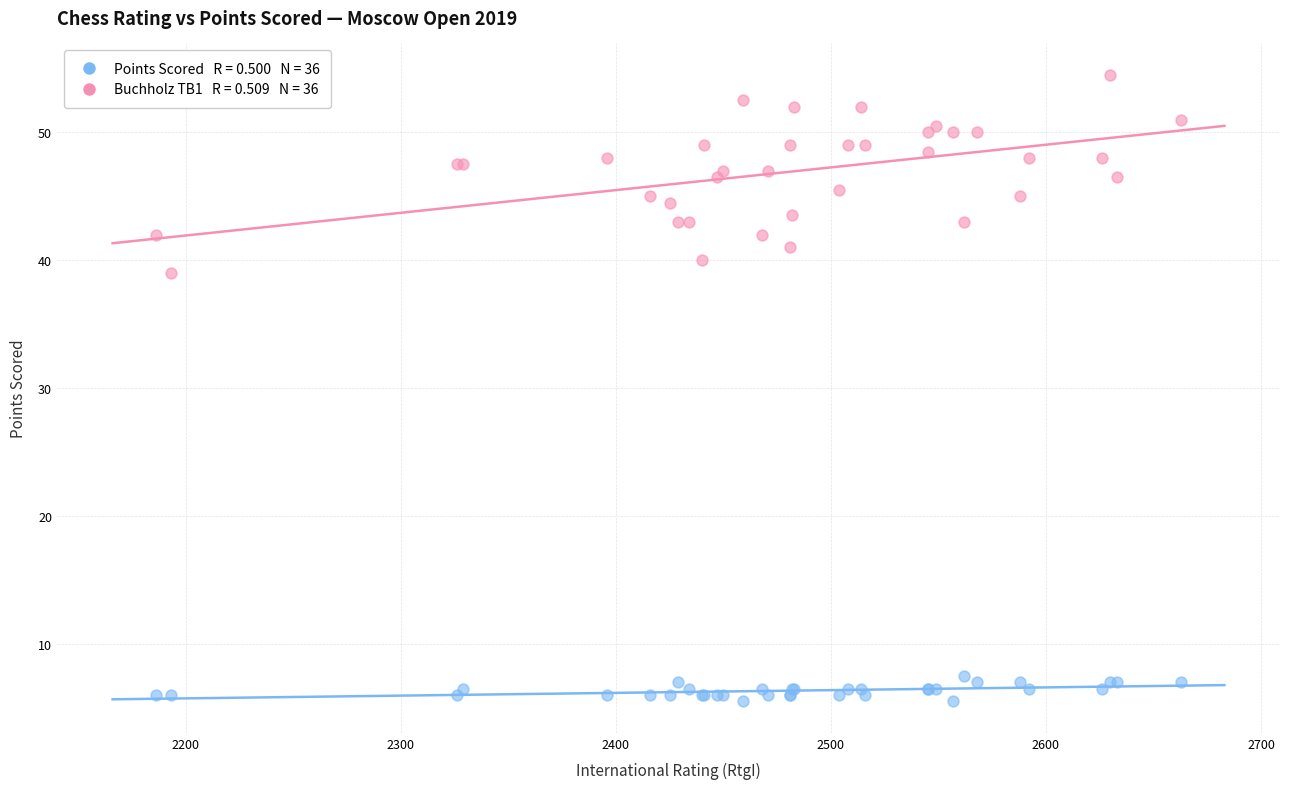

Across all series, what Y value is closest to 30?

39.0